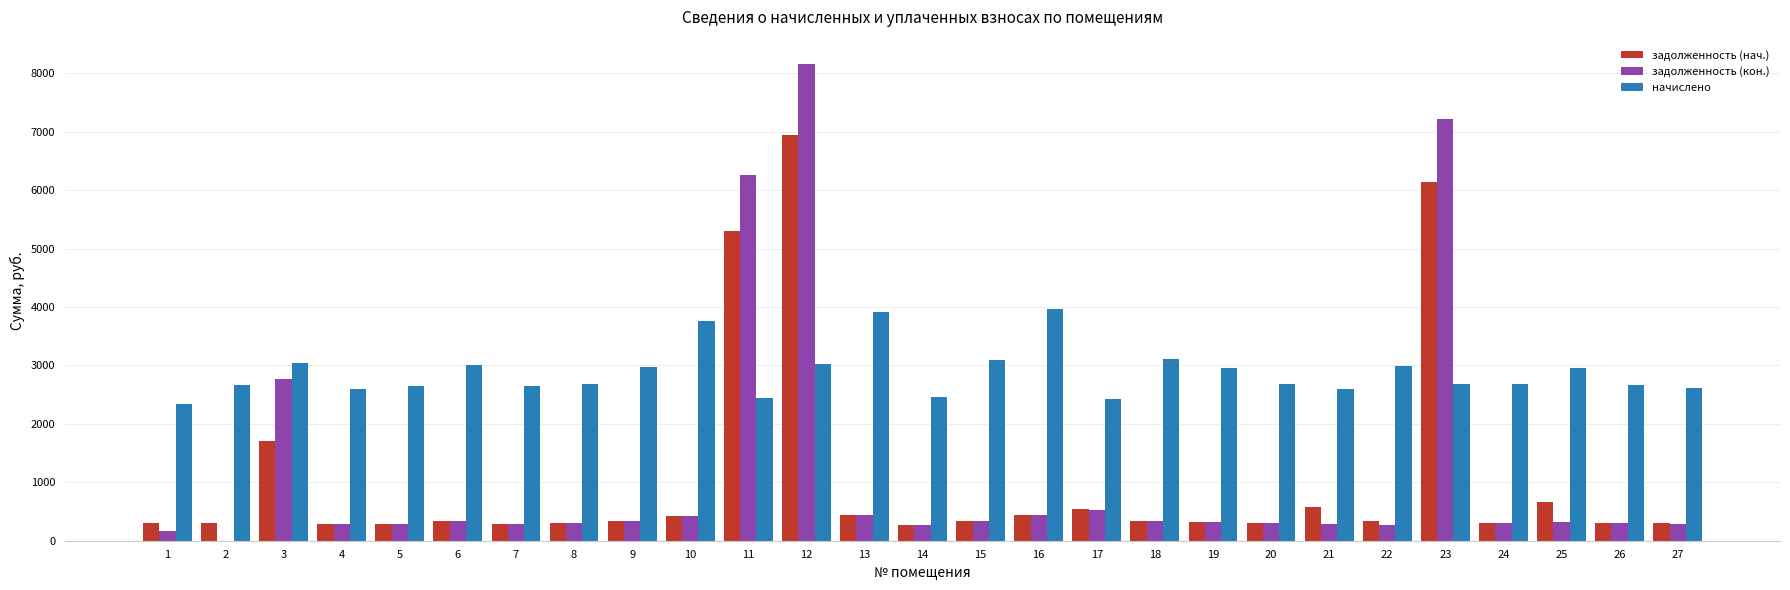

What is the sum of all задолженность (кон.) values?

31603.2